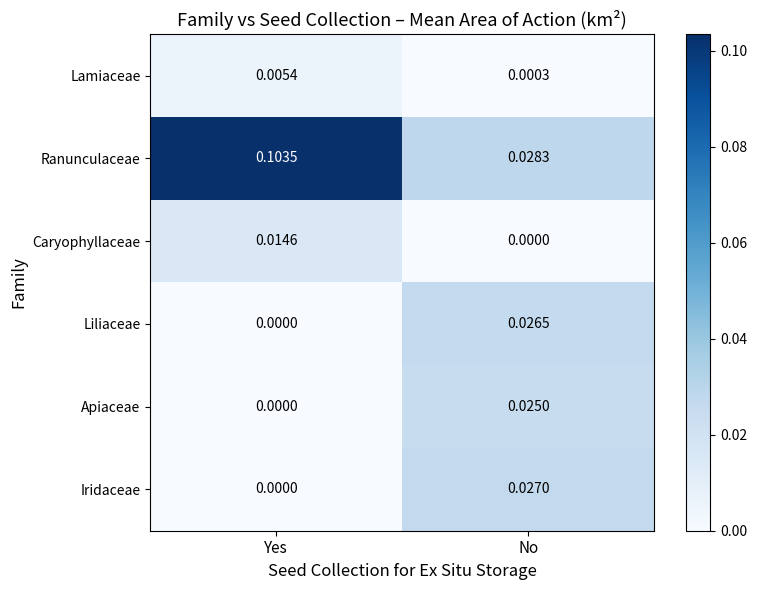

At which label is Caryophyllaceae closest to 0?

No